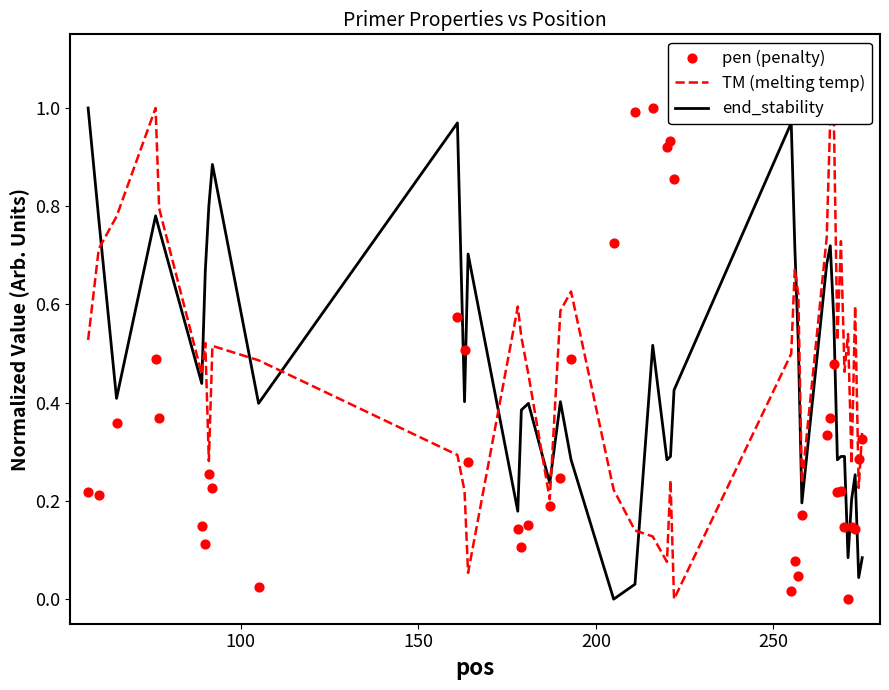

Which series has the largest total across all categories?

TM (melting temp)